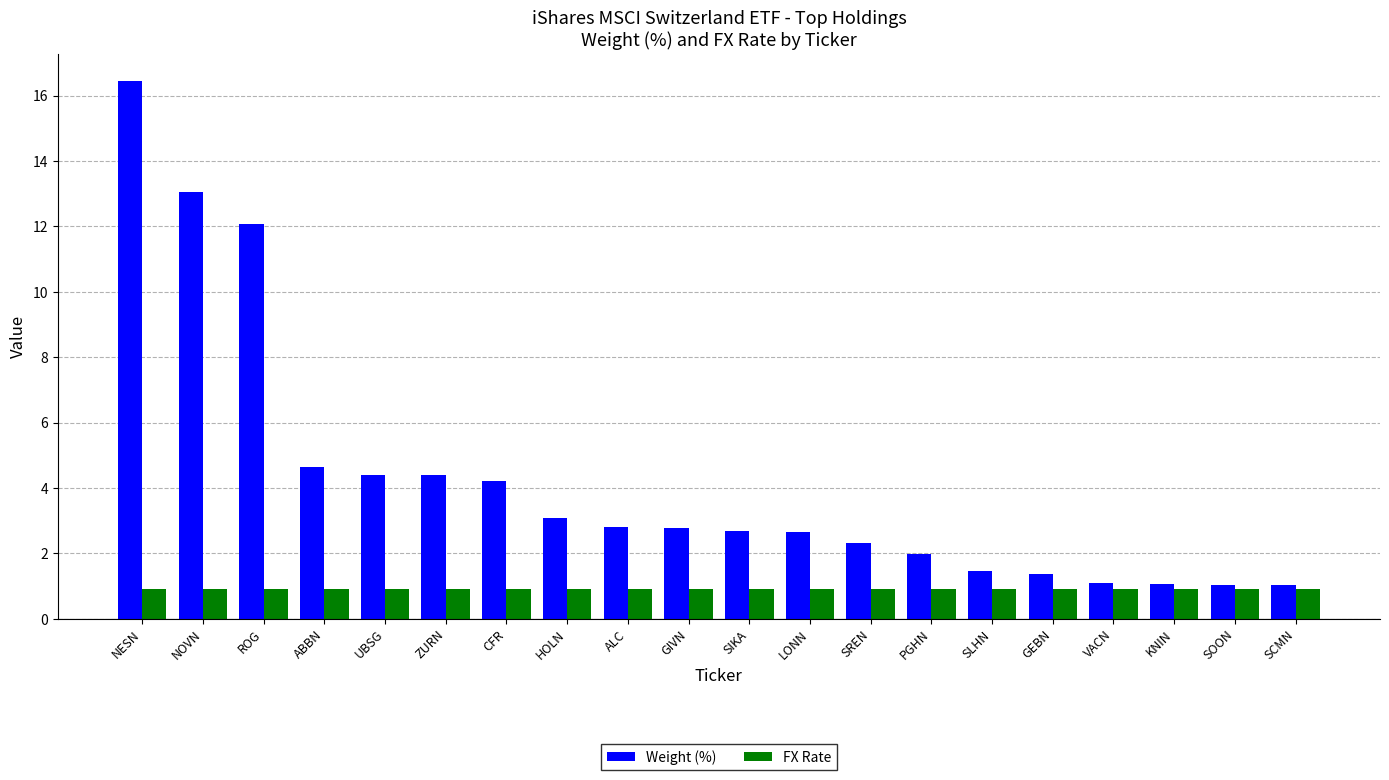

Is it true that Weight (%) equals 4.2 at LONN?

False